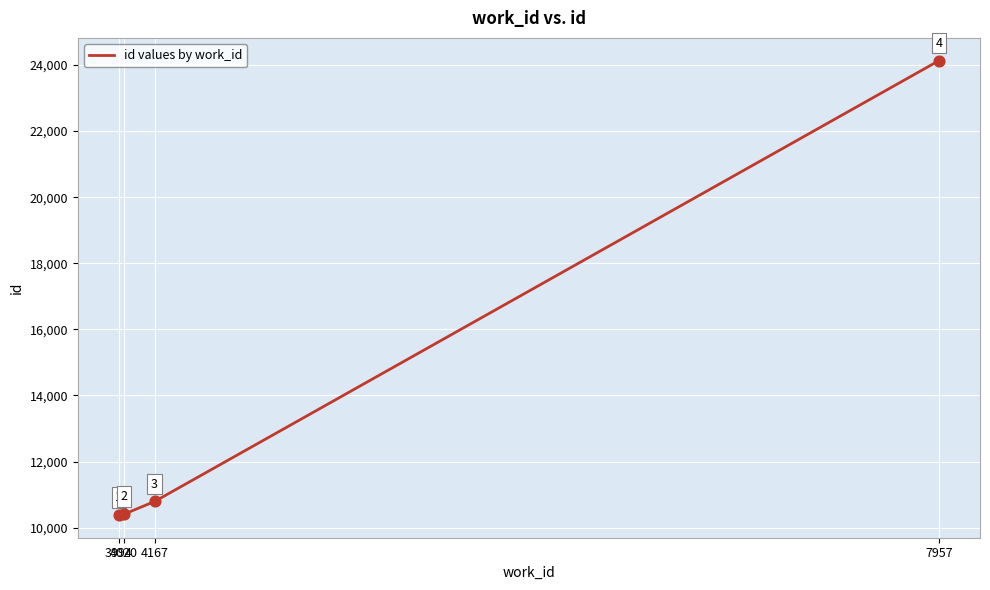

What is the change in value from 4020 to 4167?

+382